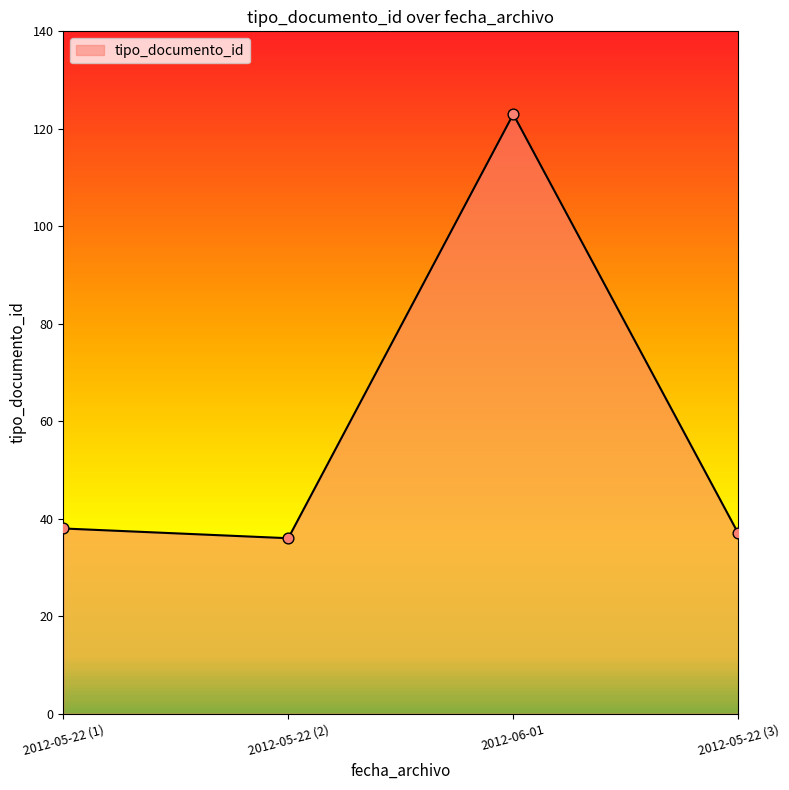

Approximately how many times larger is the value at 2012-05-22 (3) compared to 2012-06-01?

0.3